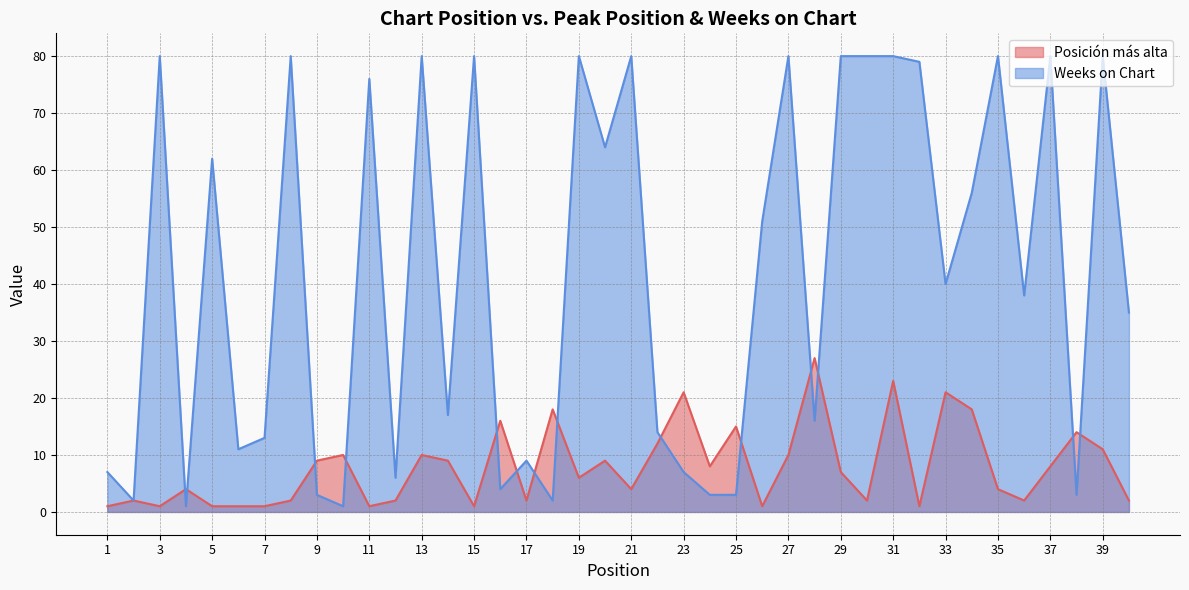

How many interior local valleys does the Weeks on Chart series have?

13